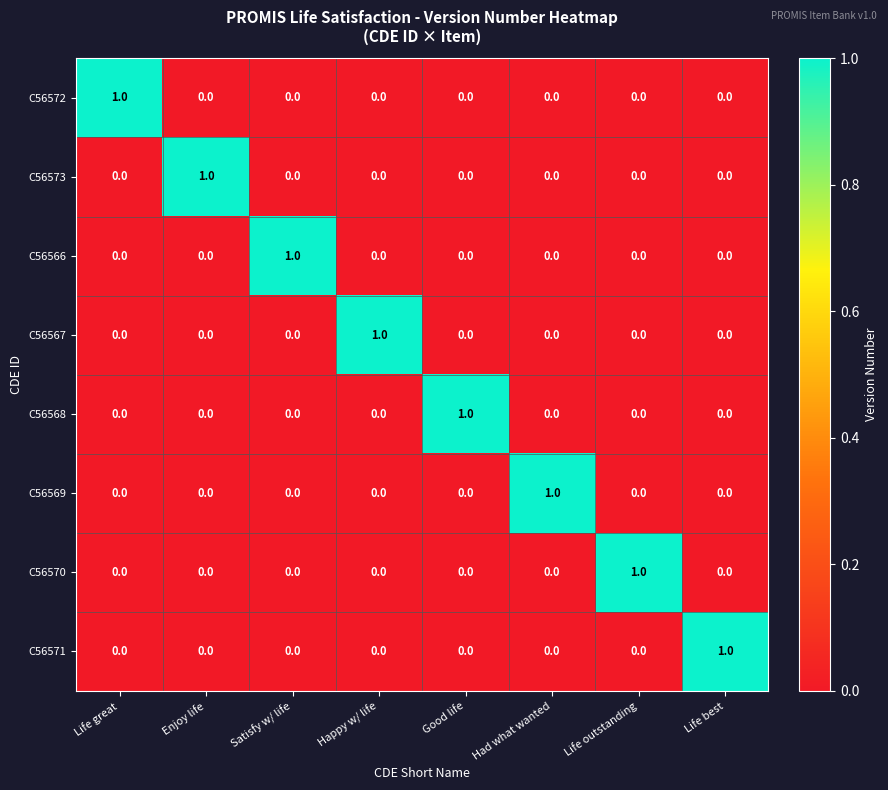

The value of C56572 at Life great is 1. True or false?

True